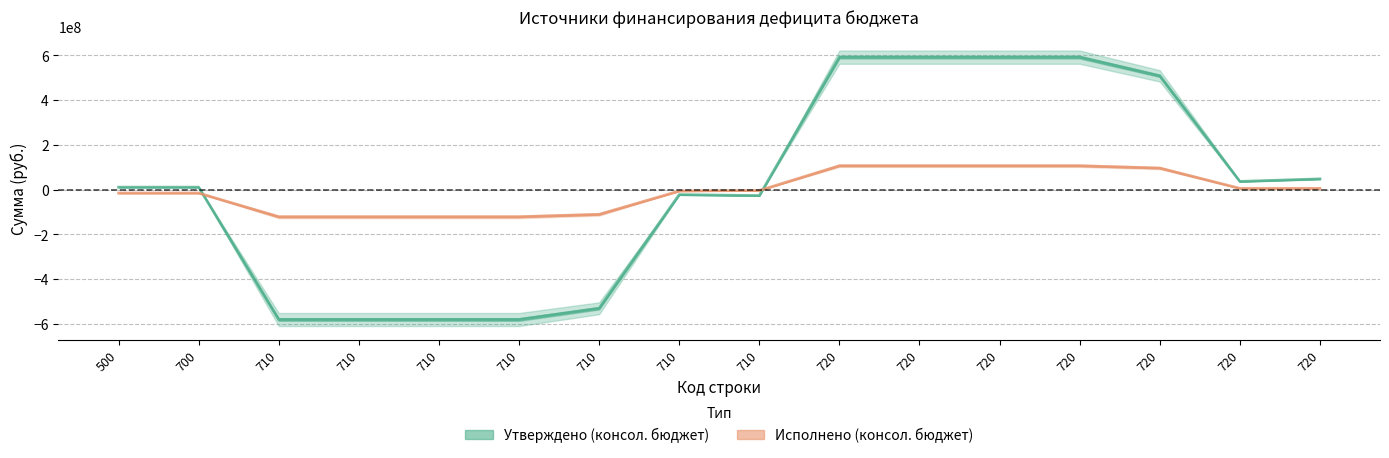

Where do Утверждено (консол. бюджет) and Исполнено (консол. бюджет) first cross each other?

700 and 710